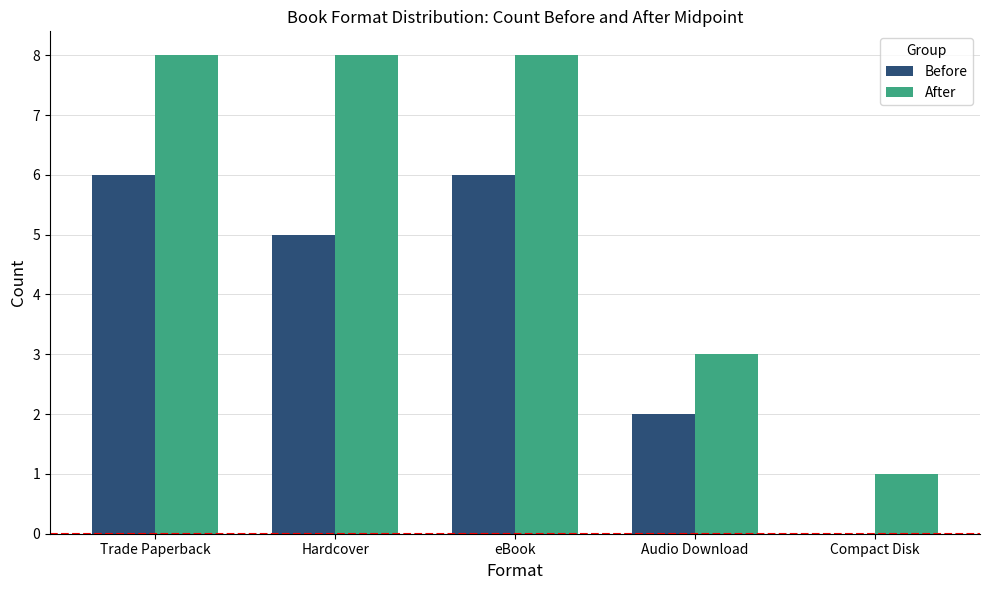

What value does the Before series have at Hardcover?

5